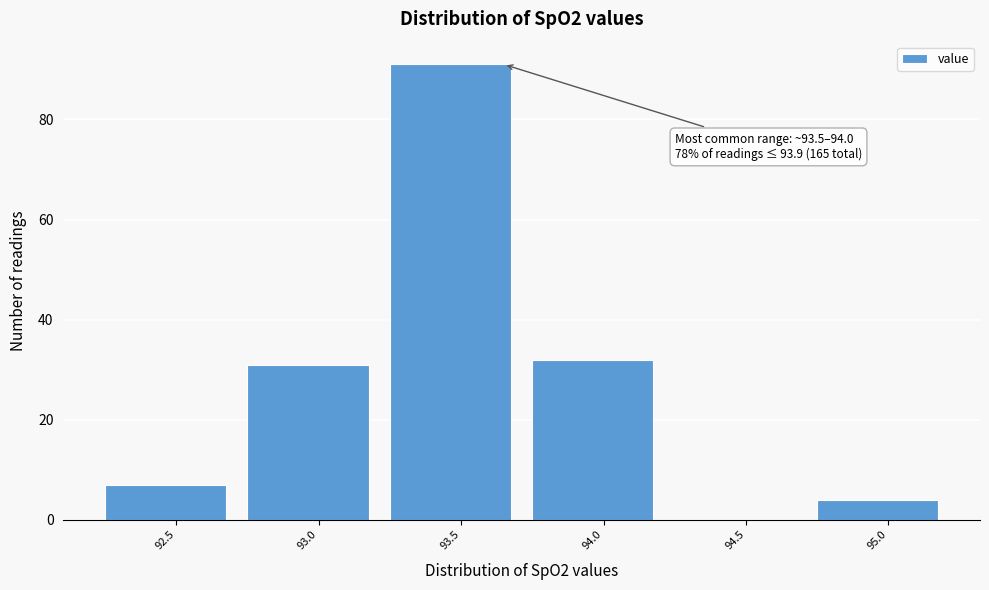

Reading right to left, extract all data points from this chart.

95.0=4	94.5=0	94.0=32	93.5=91	93.0=31	92.5=7